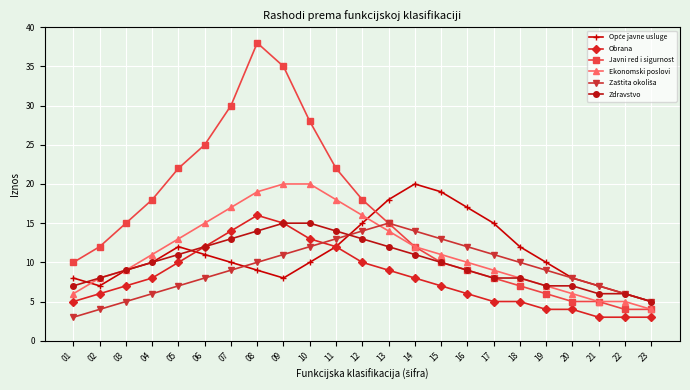

Is the value of Ekonomski poslovi at 16 greater than the value of Javni red i sigurnost at 17?

Yes